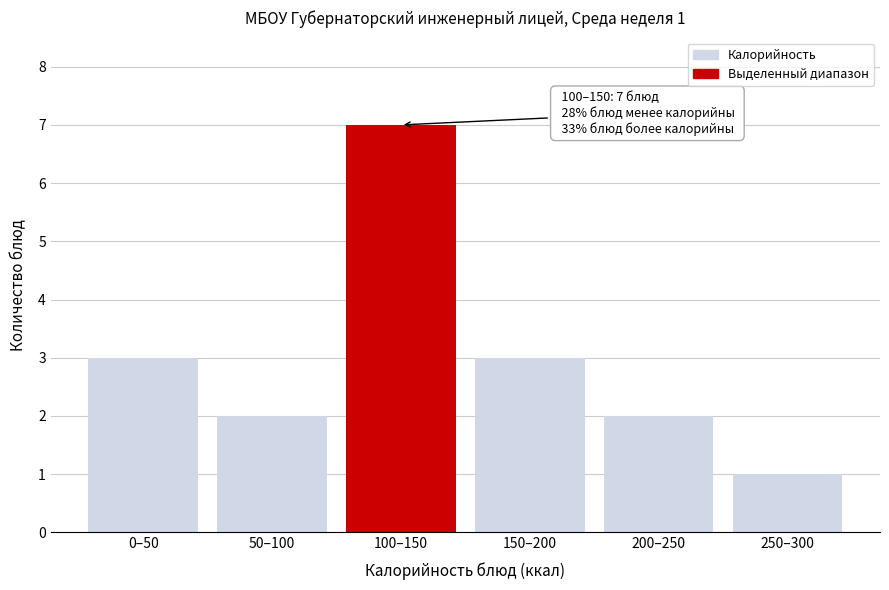

Reading left to right, transcribe all the data shown in this chart.

0–50=3	50–100=2	100–150=7	150–200=3	200–250=2	250–300=1